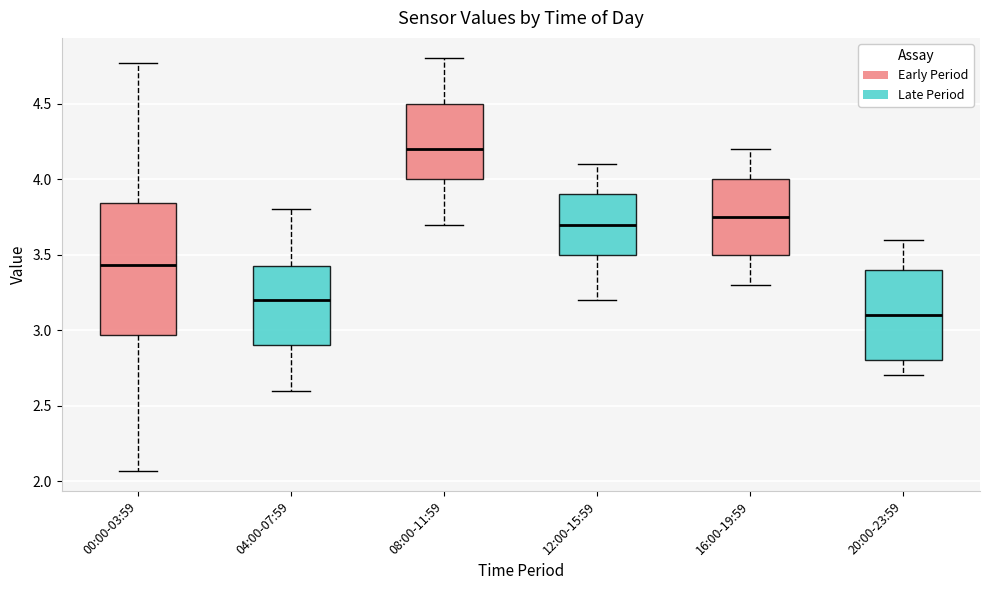

Where is the lower edge of the box for 20:00-23:59 on the y-axis? The values are not printed on the chart, so give them approximately, as read against the axis.

2.80